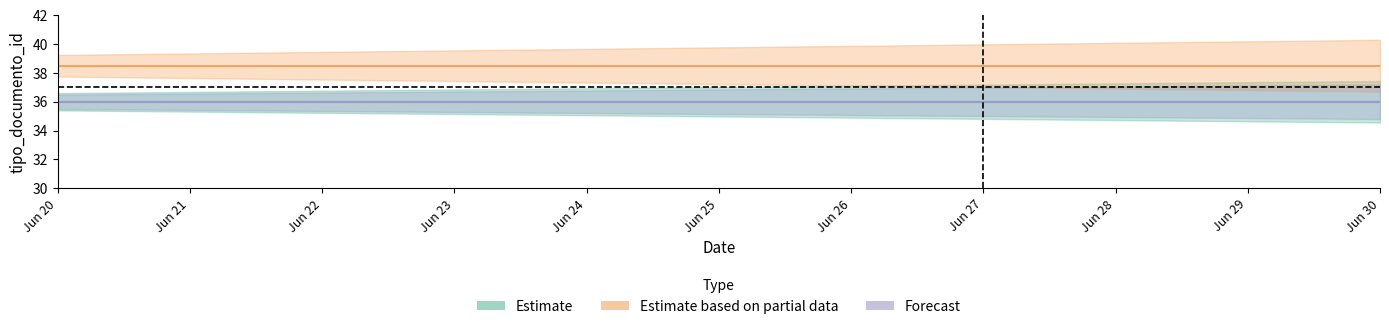

What is the sum of all Forecast values?

396.0